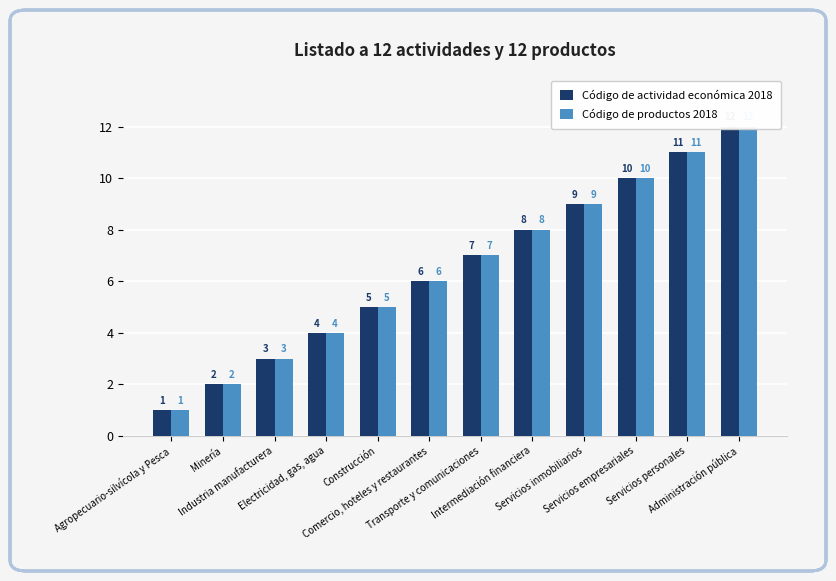

What is the smallest value displayed?

1